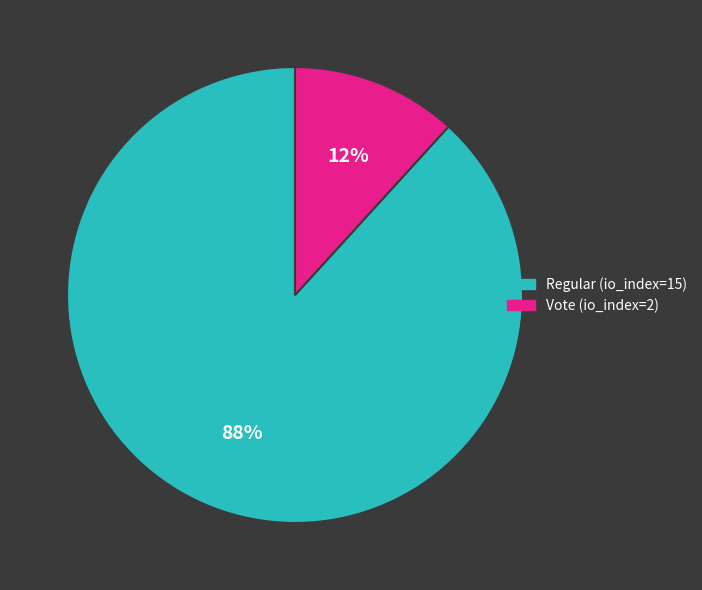

To the nearest percent, what percentage of the pie is Vote (io_index=2)?

12%